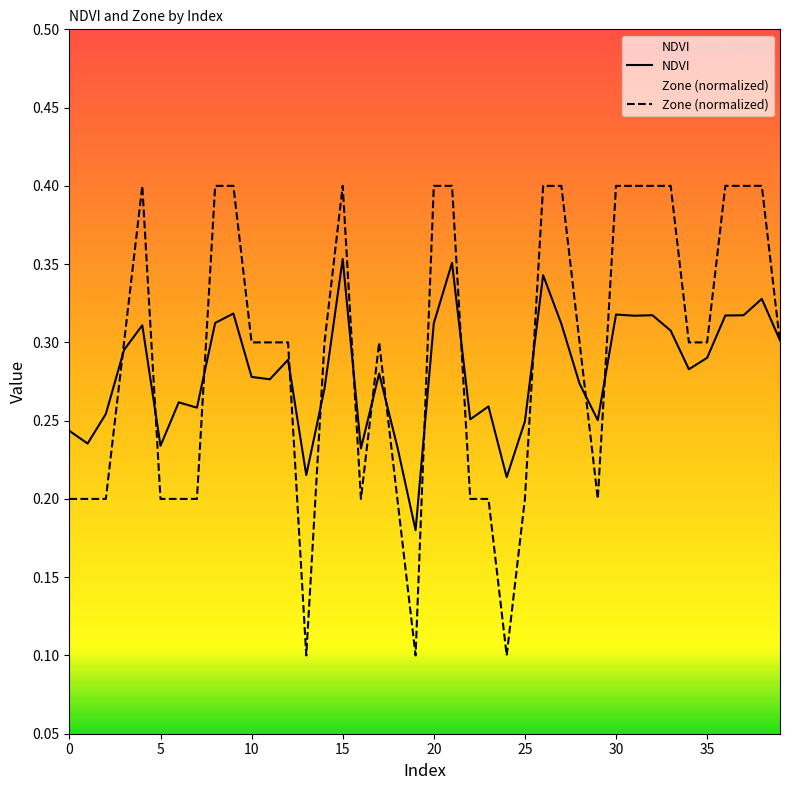

True or false: NDVI has more than 1 points higher than both neighbors.

True